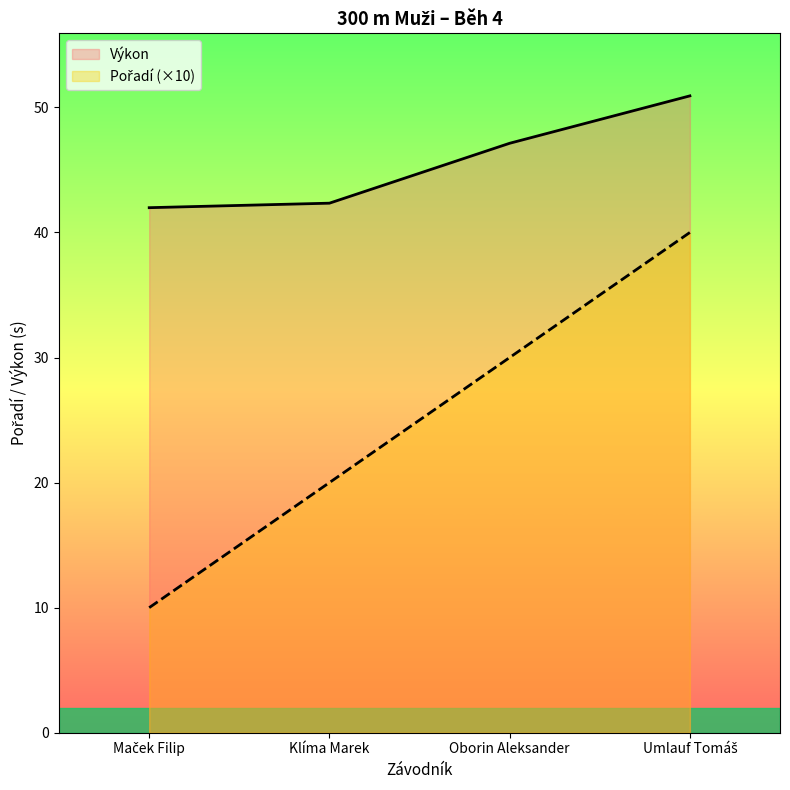

What is the average value of the Výkon series?

45.6